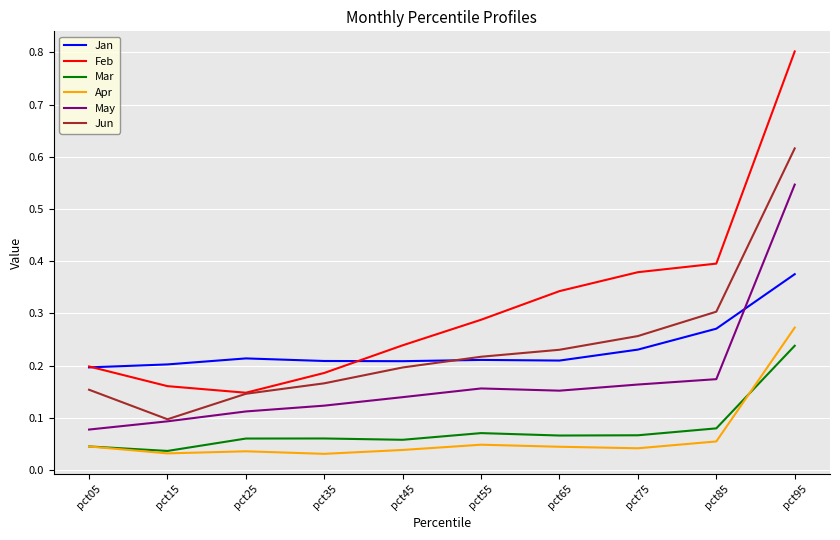

Does the chart display data point markers on the line(s)?

No